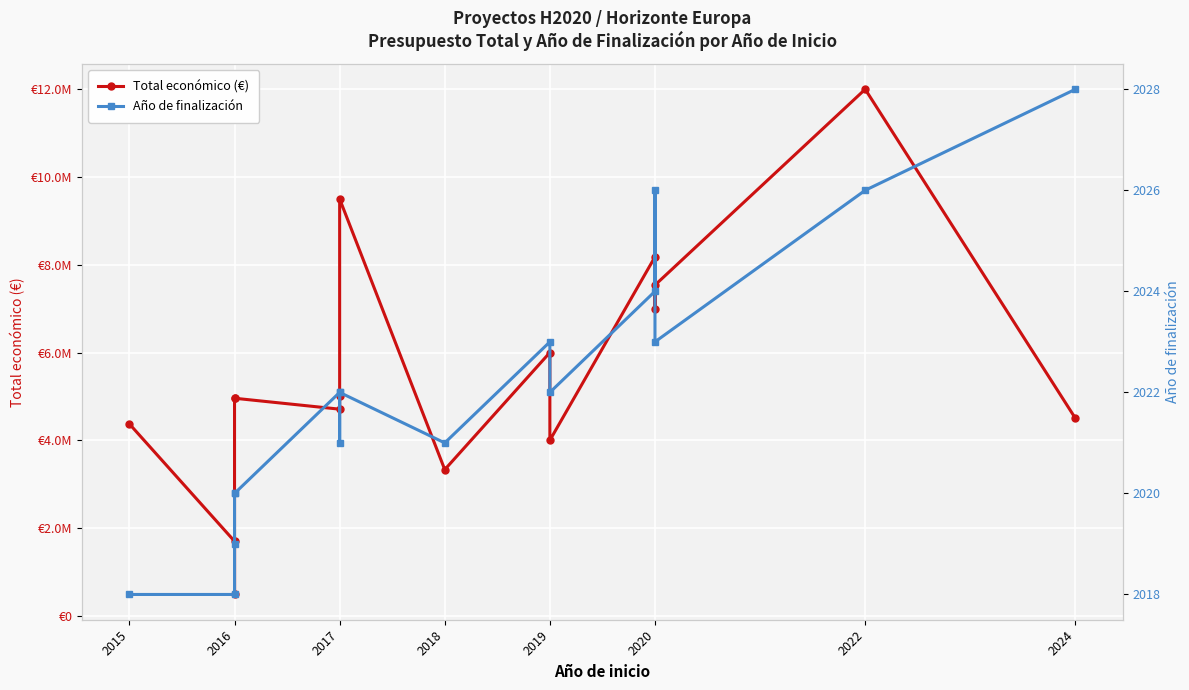

List the series in order of their overall mean, lowest first.

Año de finalización, Total económico (€)